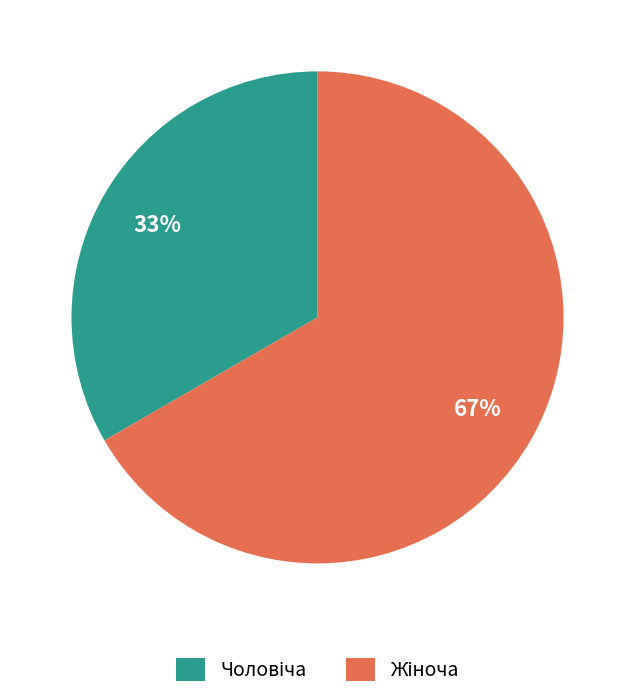

Does any single category account for the majority?

Yes